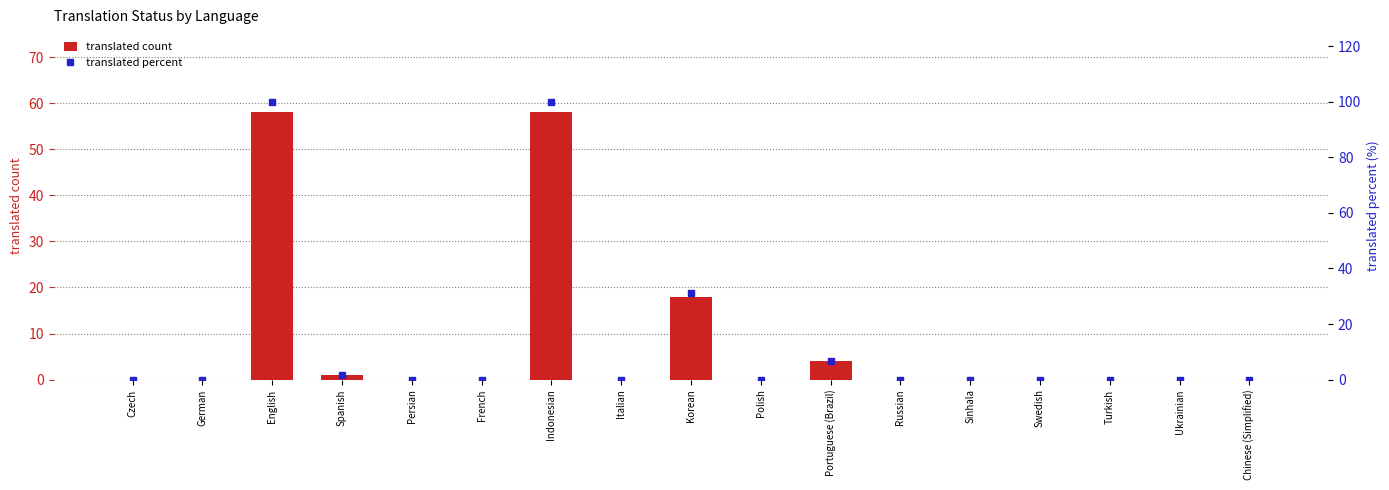

Which series has the largest total across all categories?

translated percent